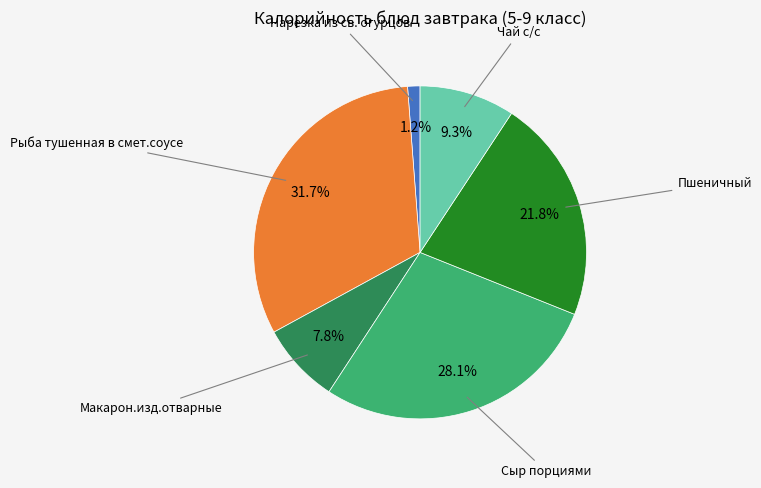

Is there a majority slice in this chart?

No